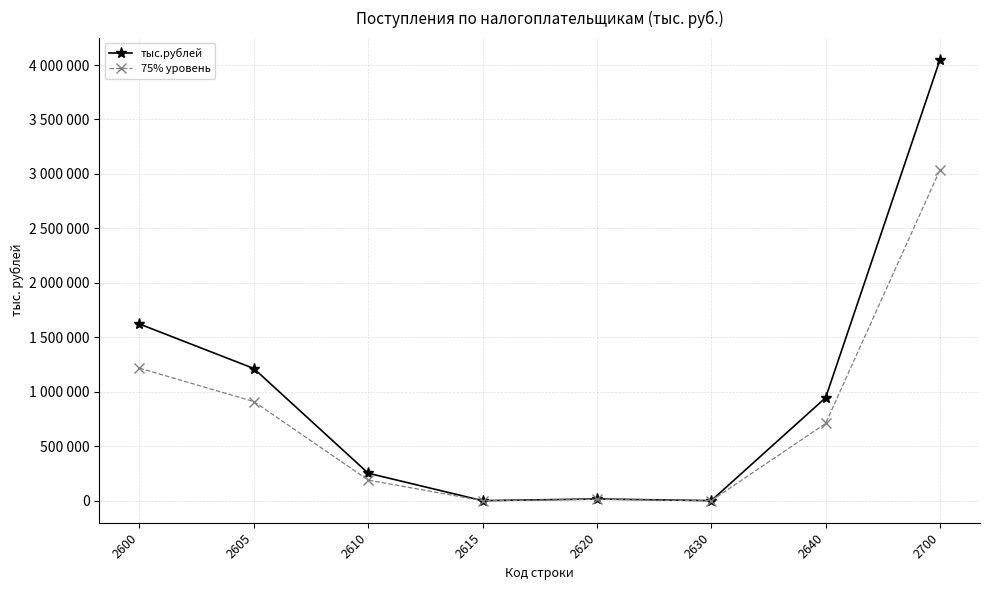

What is the value of the тыс.рублей point at the 7th from the left?

945297.0